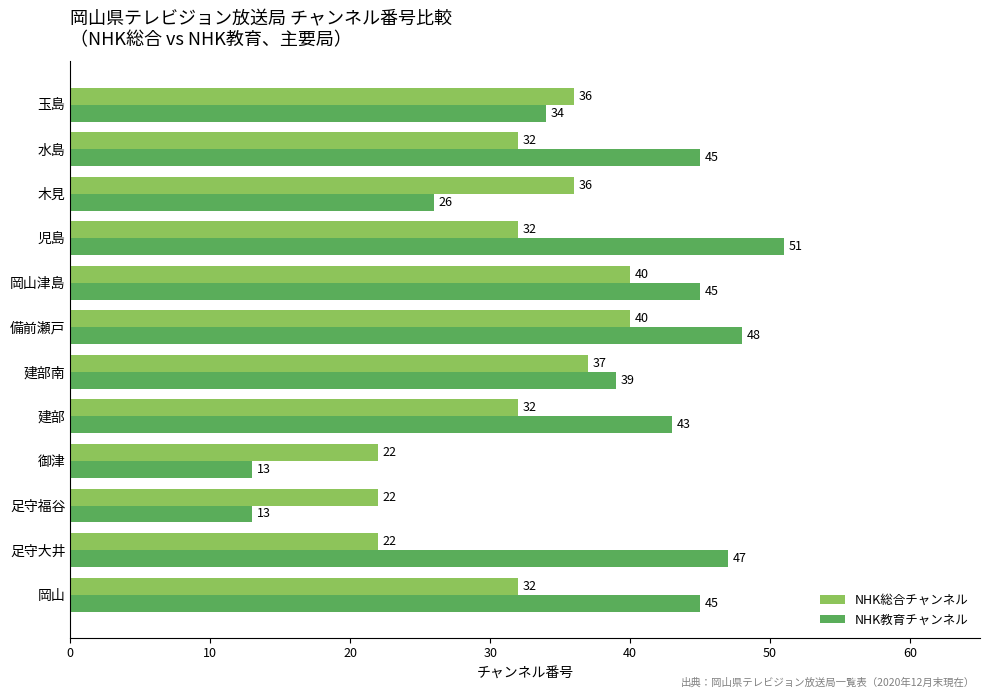

What is the smallest value displayed?

13